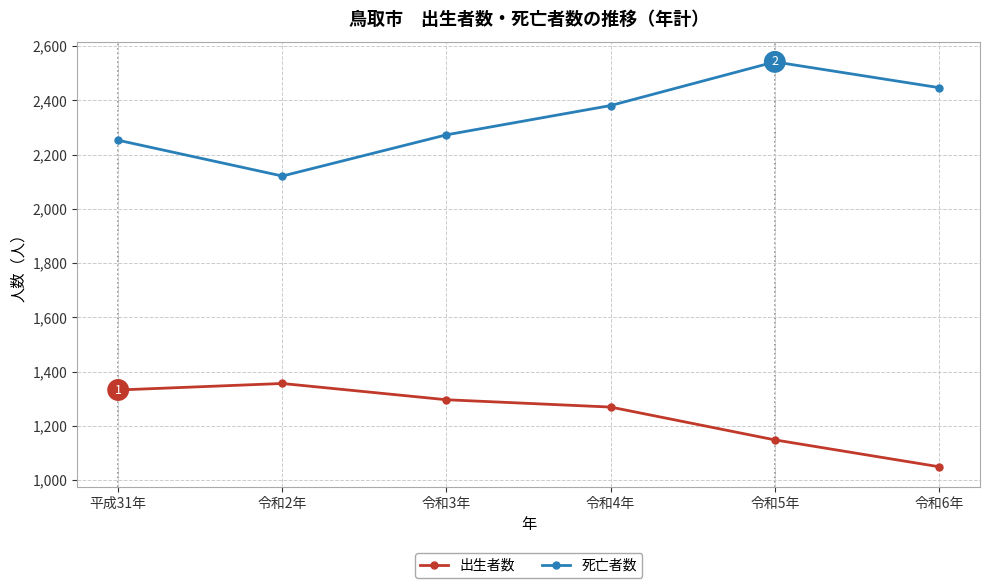

True or false: 出生者数 and 死亡者数 intersect in this chart.

False